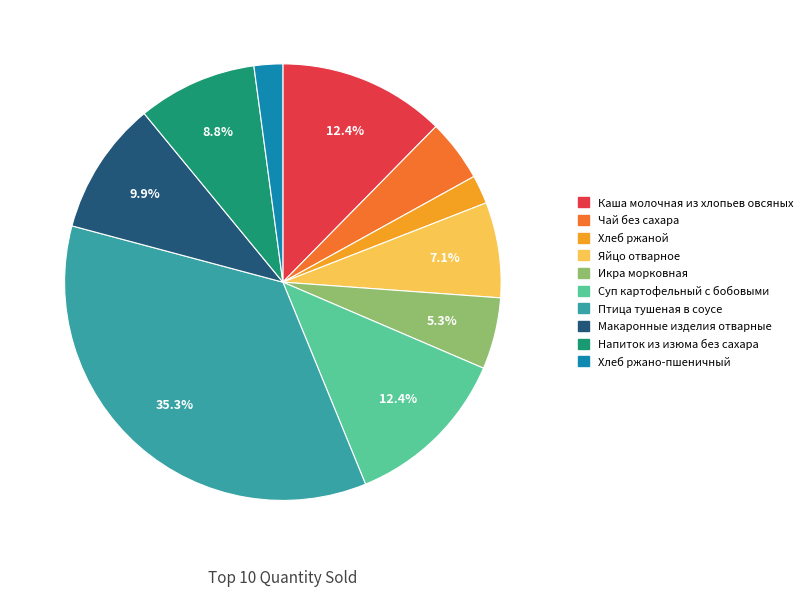

What is the total percentage of Макаронные изделия отварные and Каша молочная из хлопьев овсяных?

22.3%